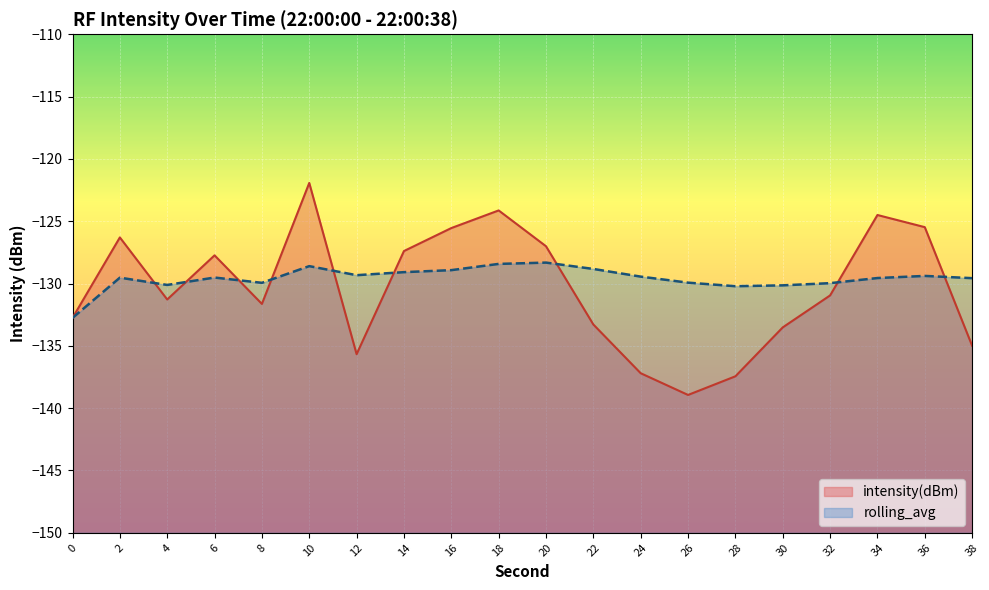

Which series changed the most between 12 and 18?

intensity(dBm)